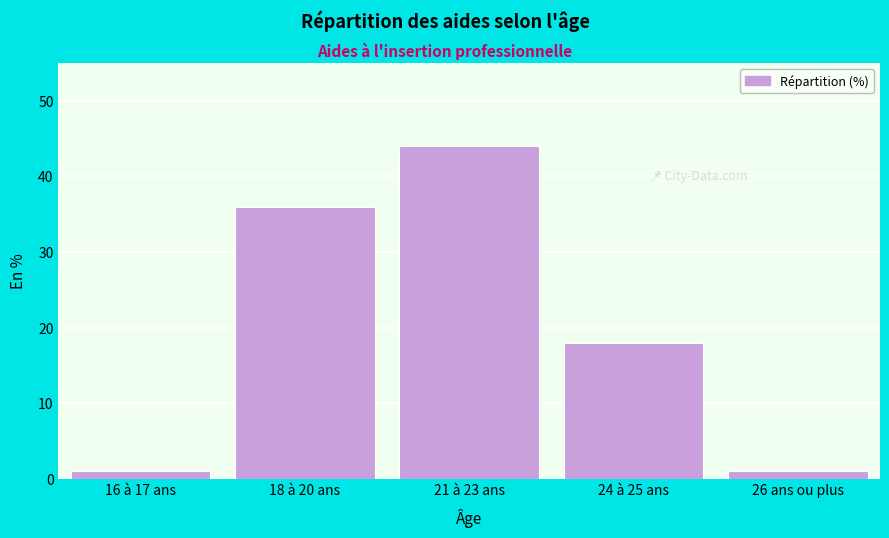

Reading left to right, list all the values displayed in this chart.

16 à 17 ans=1	18 à 20 ans=36	21 à 23 ans=44	24 à 25 ans=18	26 ans ou plus=1